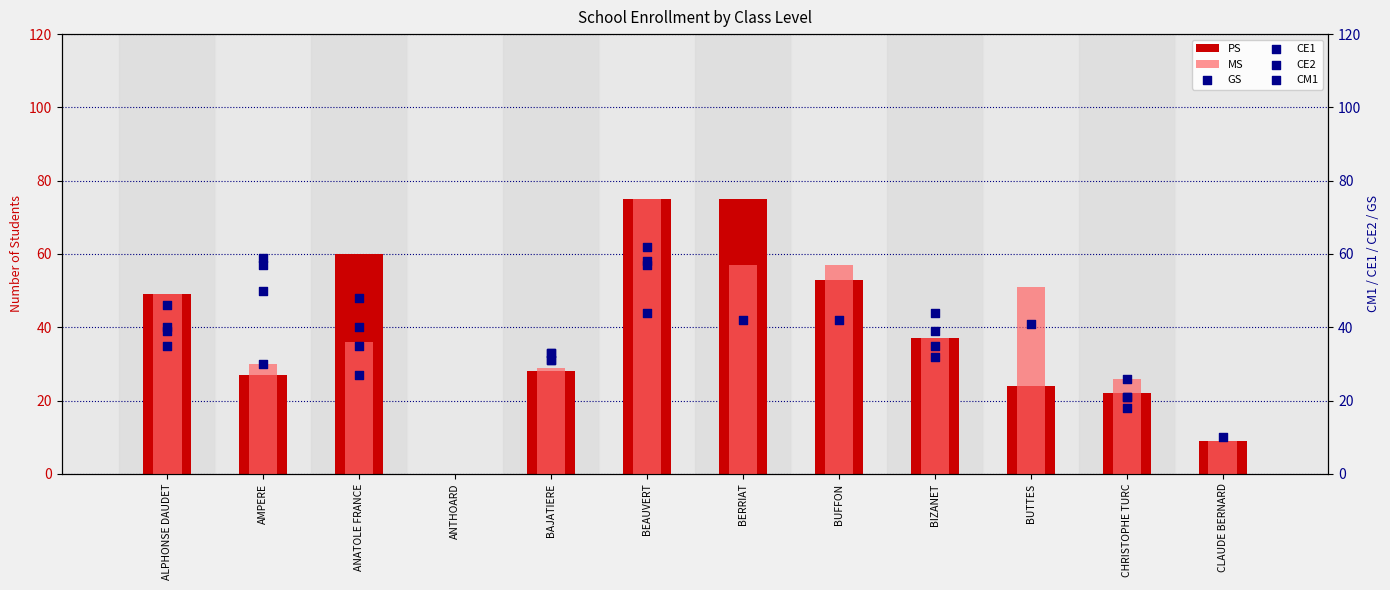

Which series has the widest spread of Y values?

PS